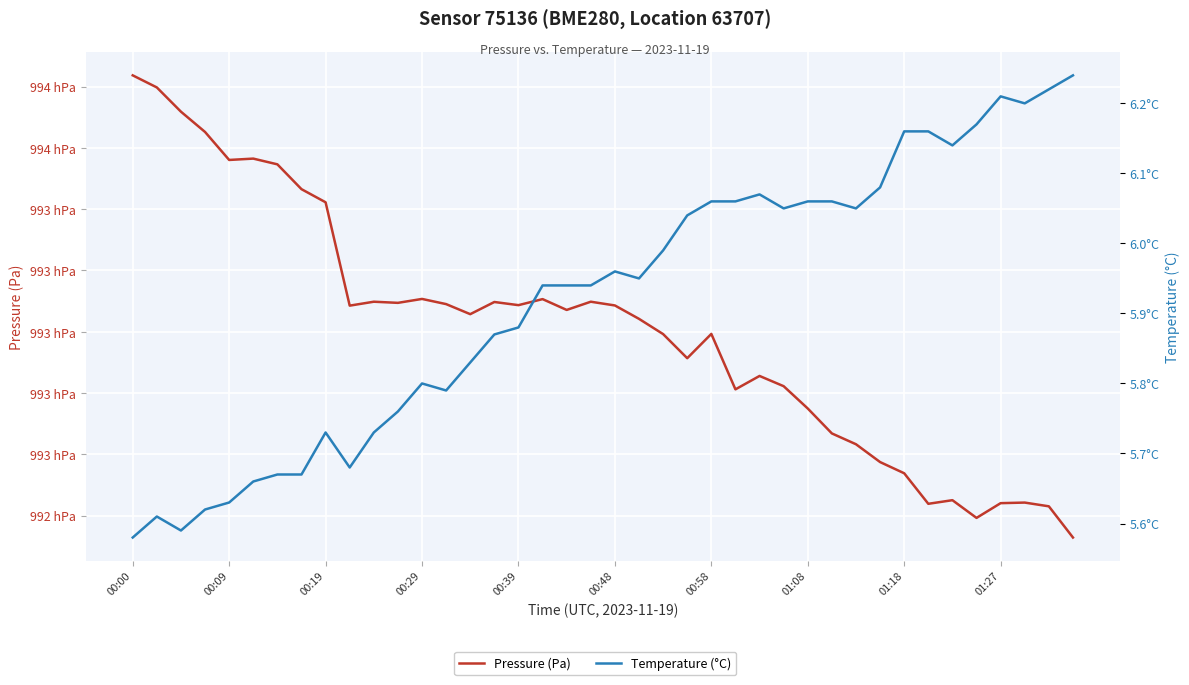

Which series changed the most between 00:29 and 01:27?

Pressure (Pa)